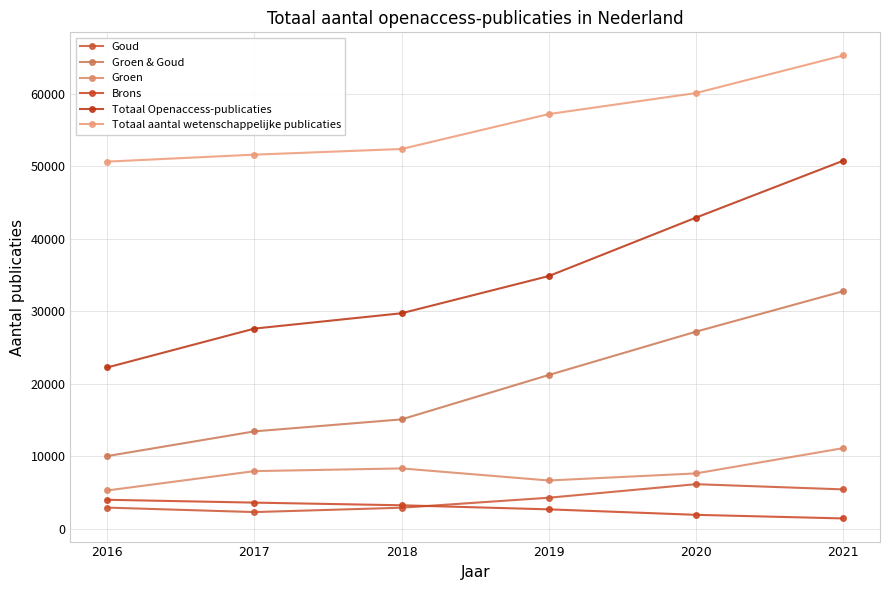

The value of Brons at 2019 is 4042. True or false?

False